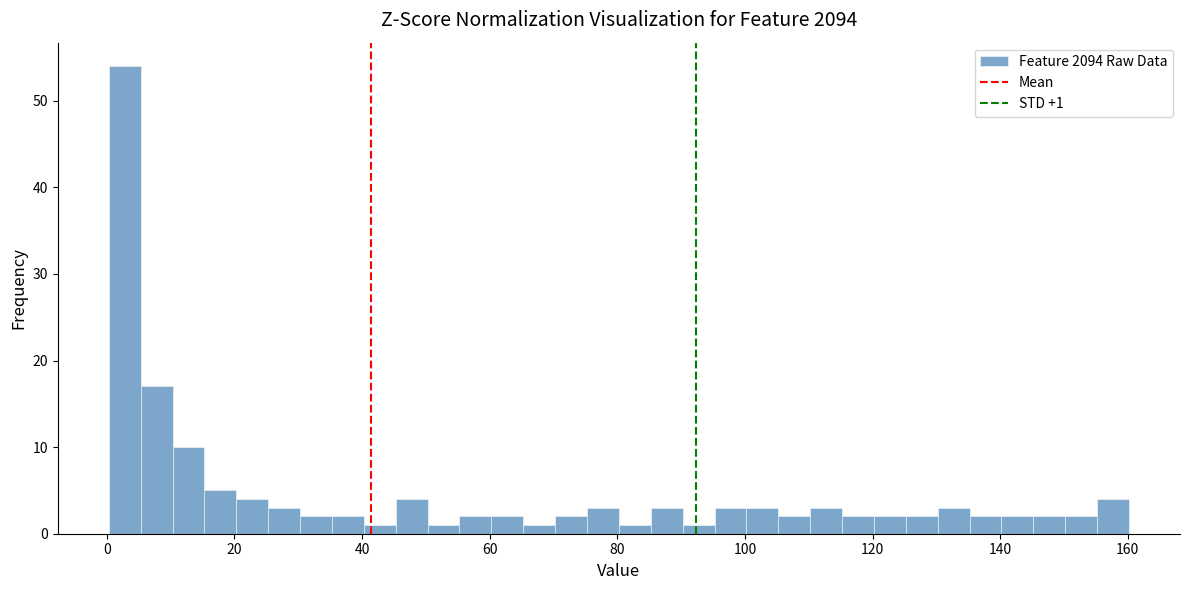

Read against the x-axis, roughly where is the centre of the tallest bar?

2